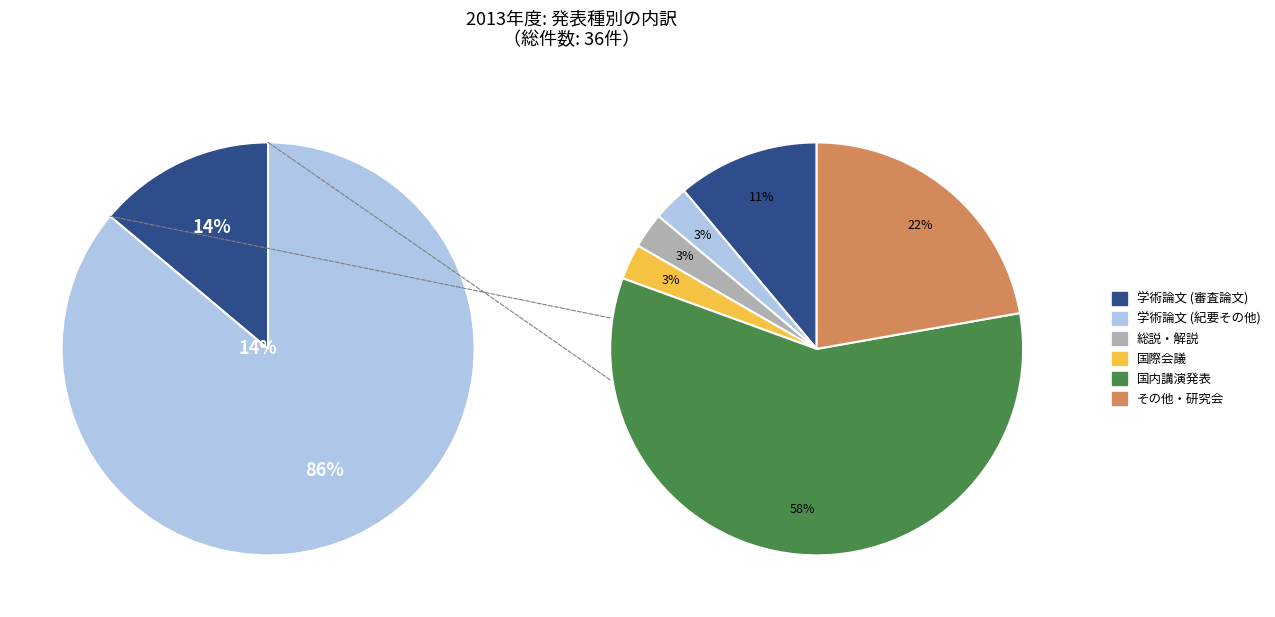

Is it true that その他・研究会 is 22% of the pie?

True